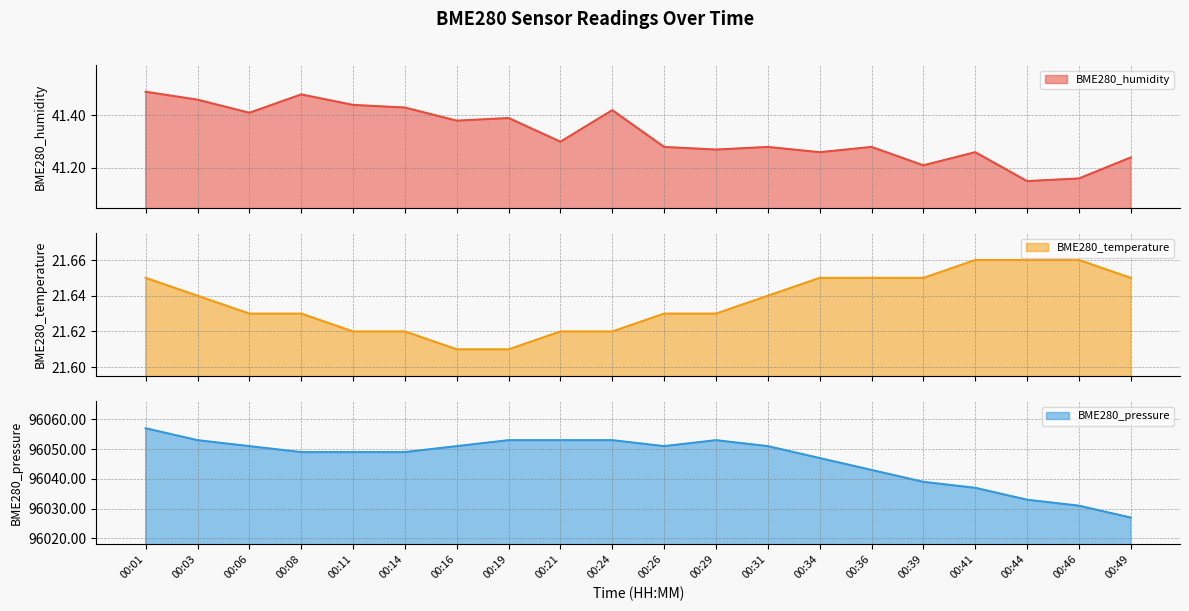

What is the lowest value of the BME280_temperature series?

21.6